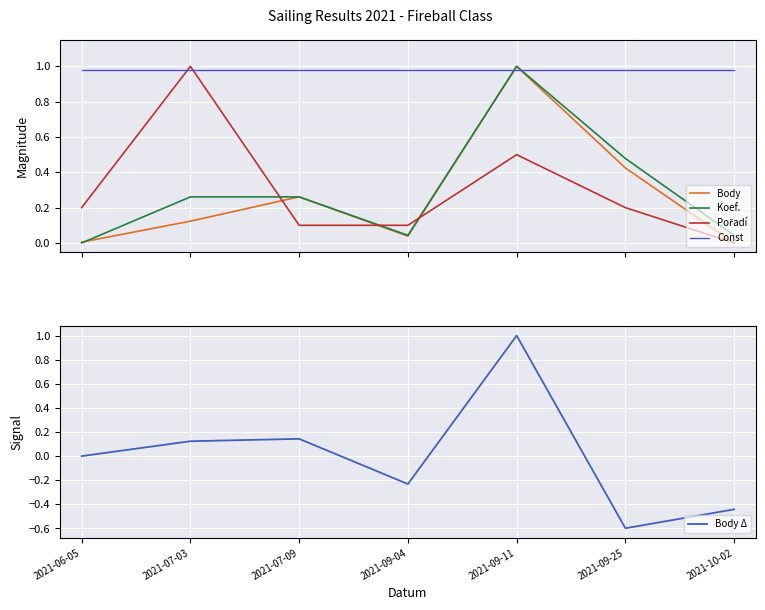

Which series has the largest range (max minus min)?

Body Δ